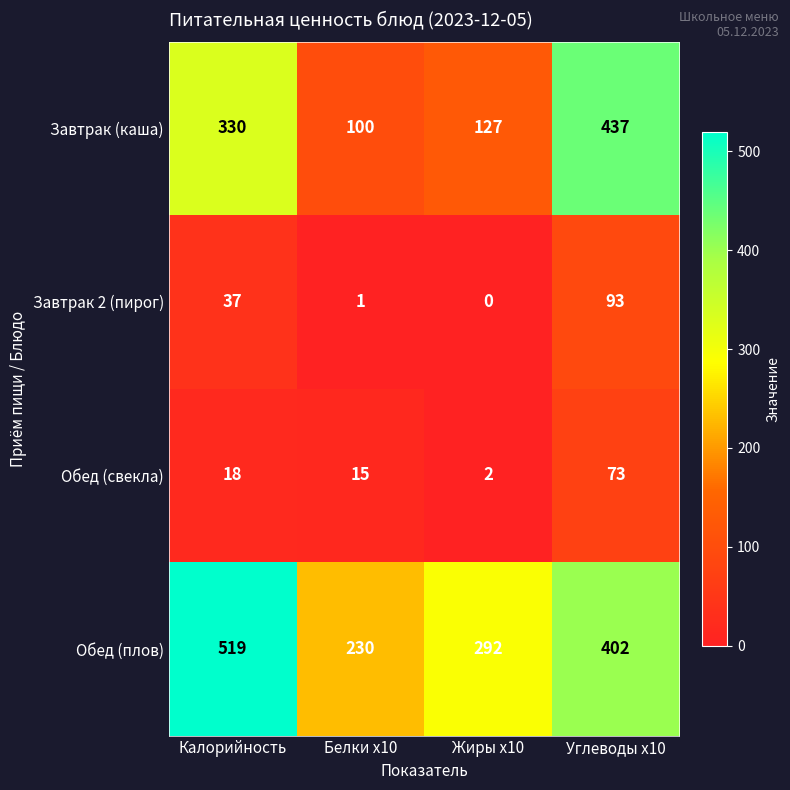

At which label is Обед (плов) closest to 374?

Углеводы x10